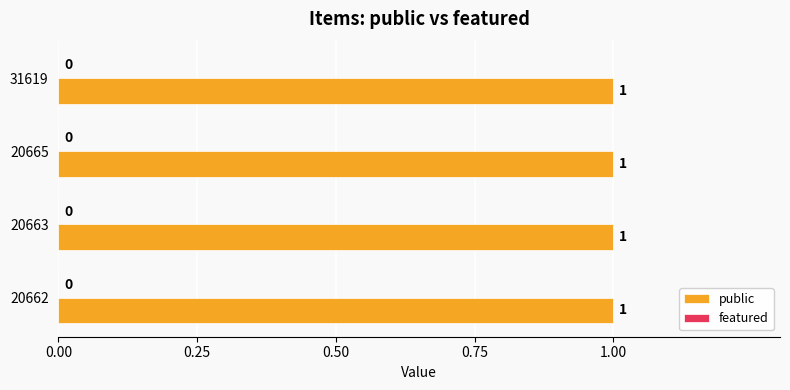

What is the maximum value shown in the chart?

1